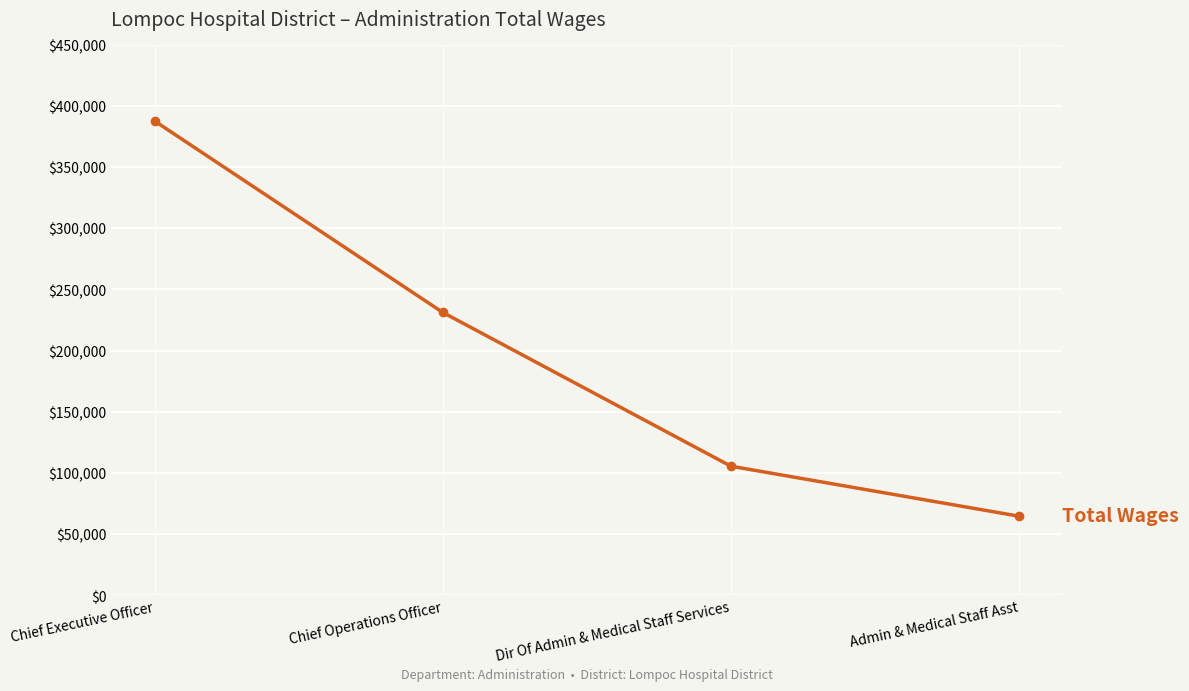

What is the change in value from Chief Executive Officer to Dir Of Admin & Medical Staff Services?

-282044